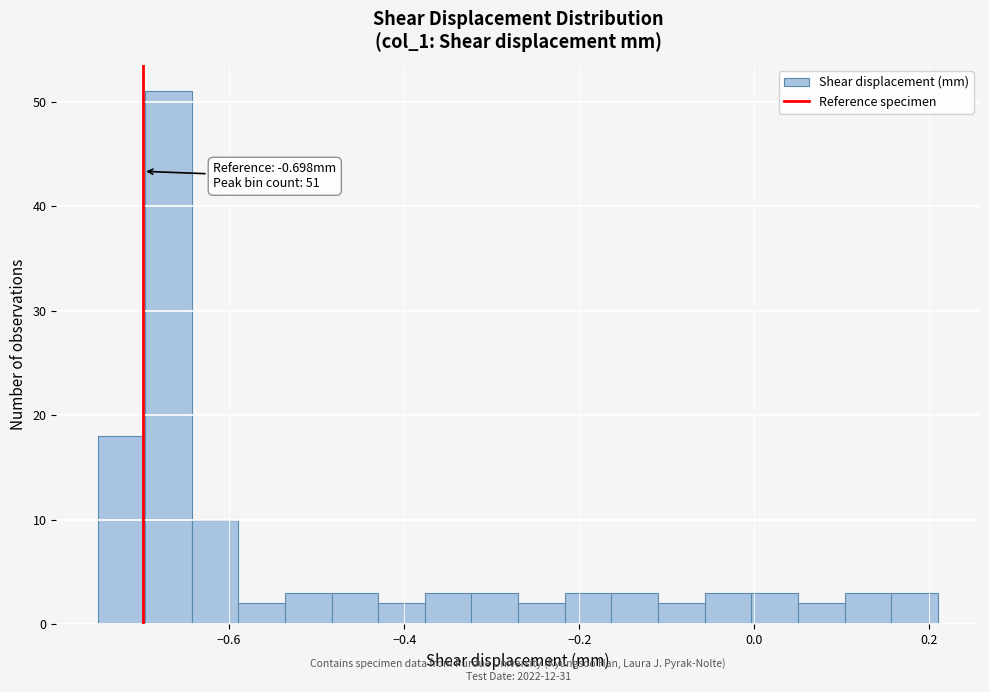

Read against the x-axis, roughly where is the centre of the tallest bar?

-0.66